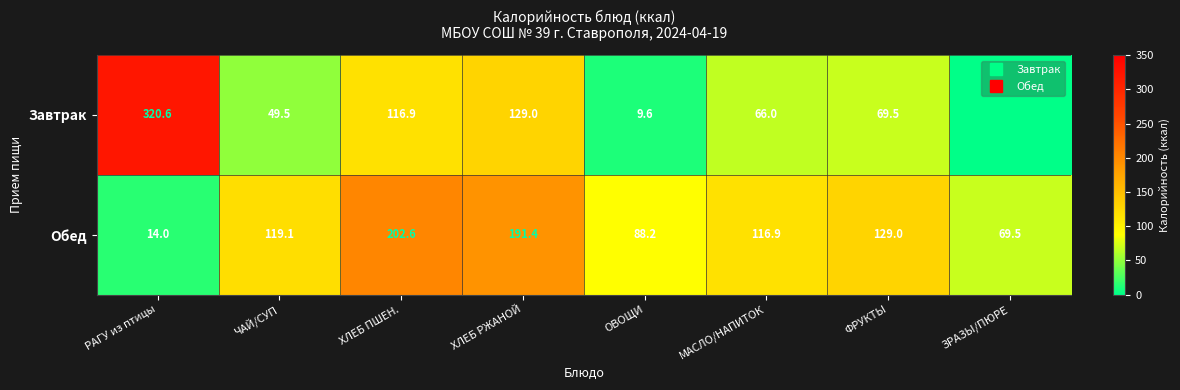

What is the difference between the maximum and second lowest values in the Завтрак series?

311.0